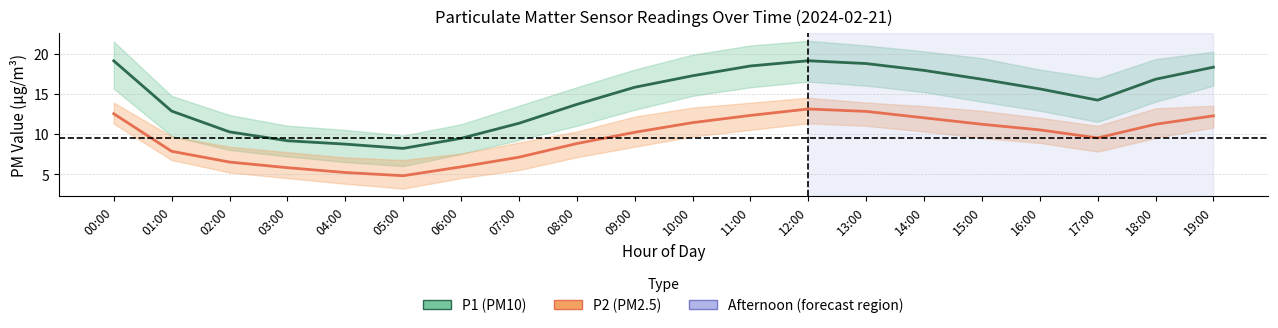

Does the chart display data point markers on the line(s)?

No